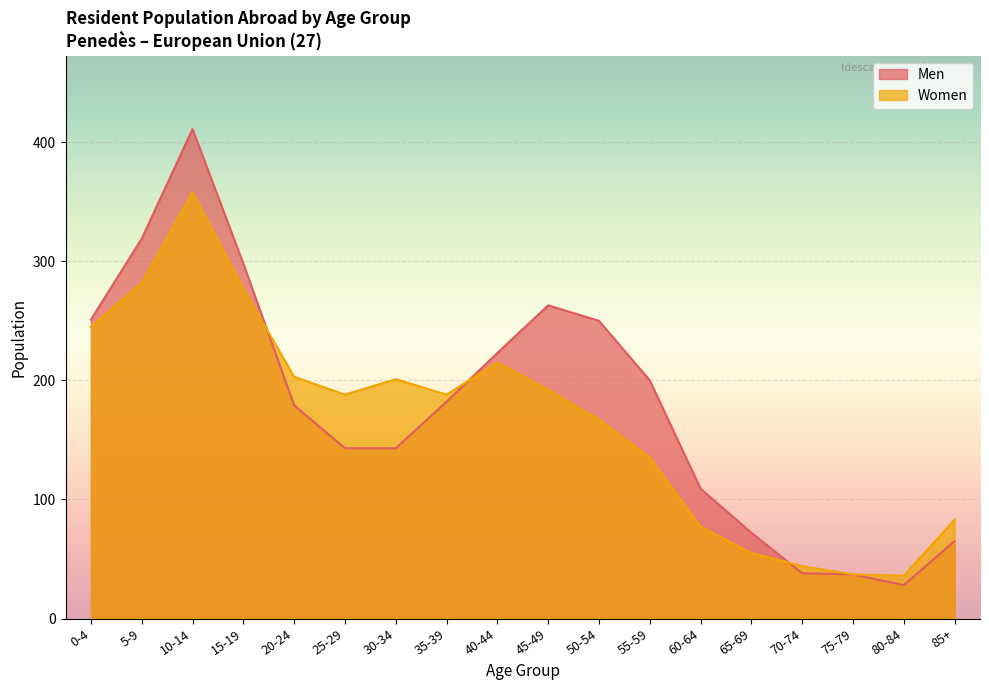

After their last crossing, which series has the higher values: Women or Men?

Women